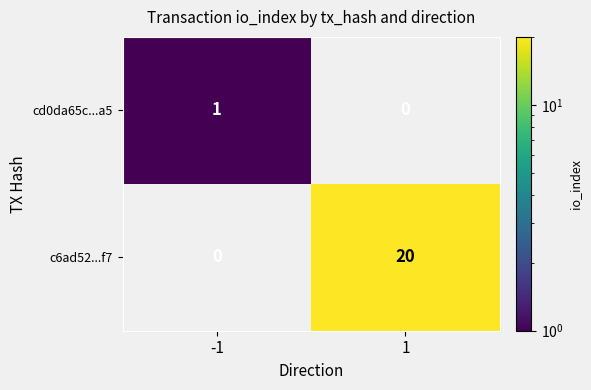

What is the difference between the highest and lowest values at -1?

1